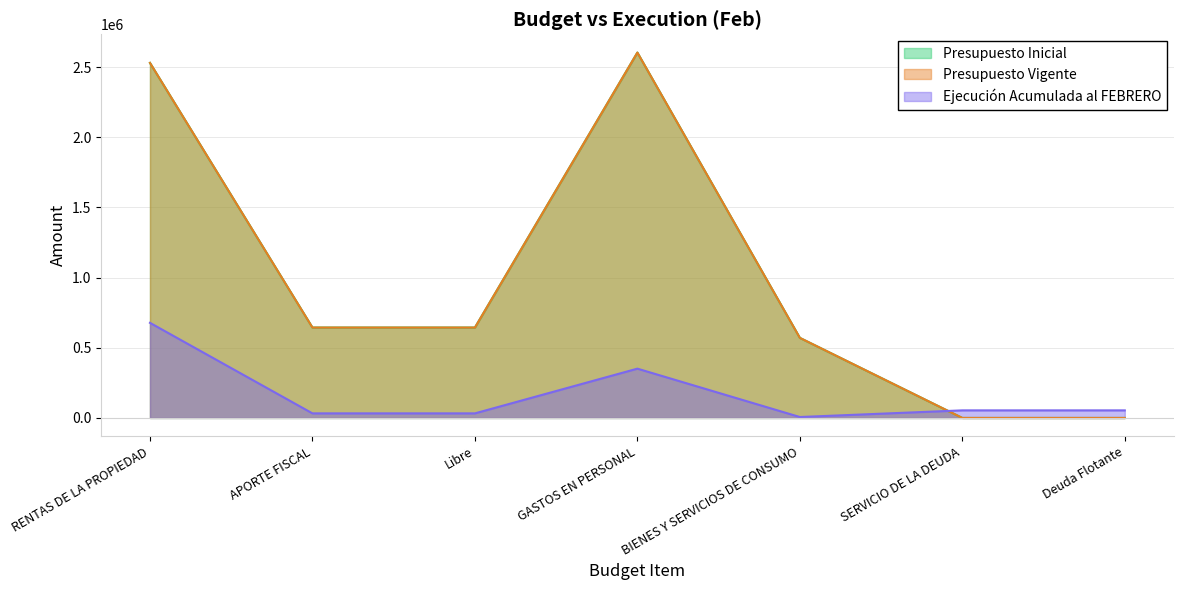

What are all the series names shown in the legend?

Presupuesto Inicial, Presupuesto Vigente, Ejecución Acumulada al FEBRERO